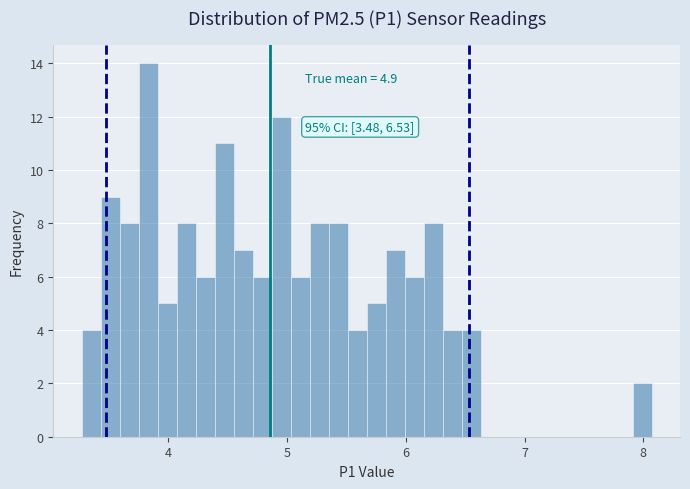

Read against the x-axis, roughly where is the centre of the tallest bar?

3.8